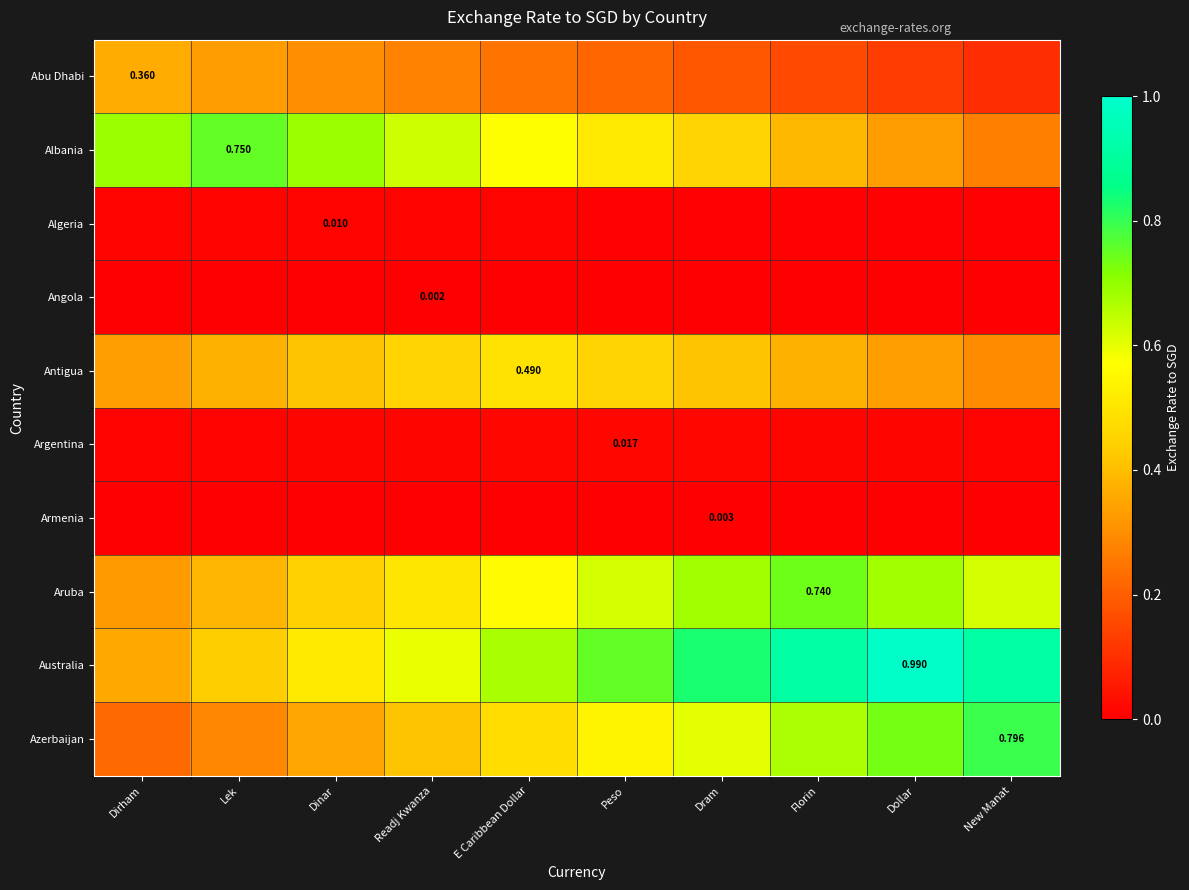

The Azerbaijan series shows 0.2 at Florin. True or false?

False